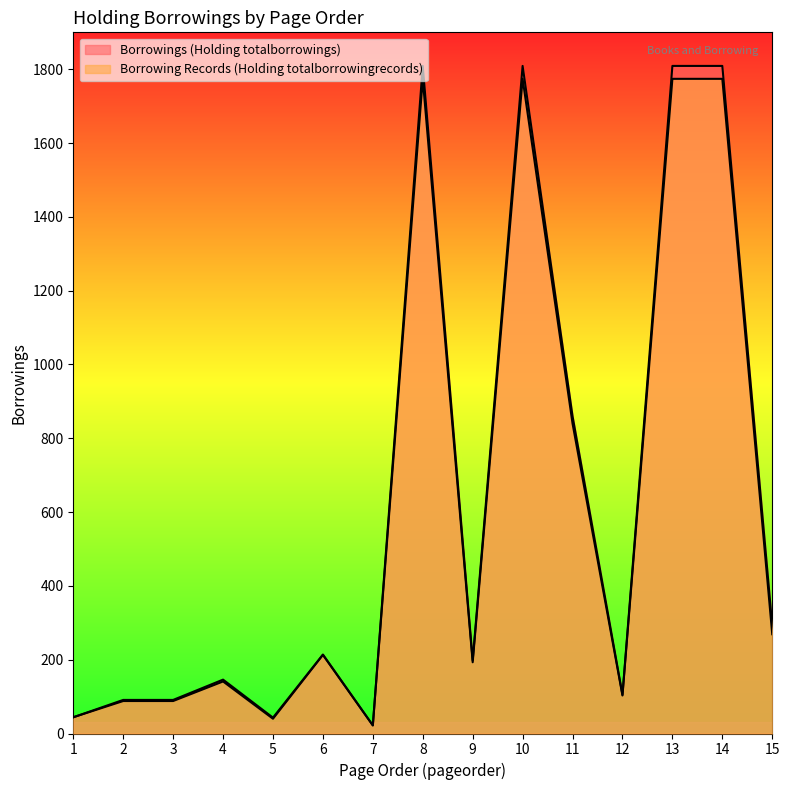

In Borrowings (Holding totalborrowings), how many points are higher than both neighbors (excluding endpoints)?

4